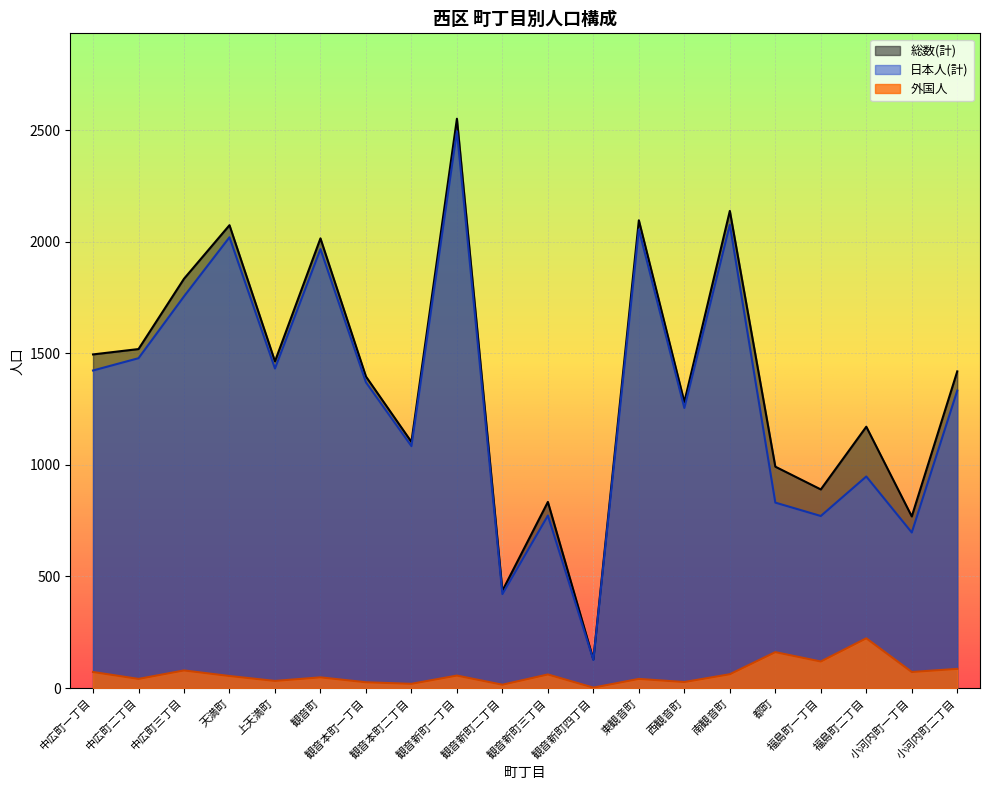

Rank the series at 東観音町 from highest to lowest value.

総数(計), 日本人(計), 外国人